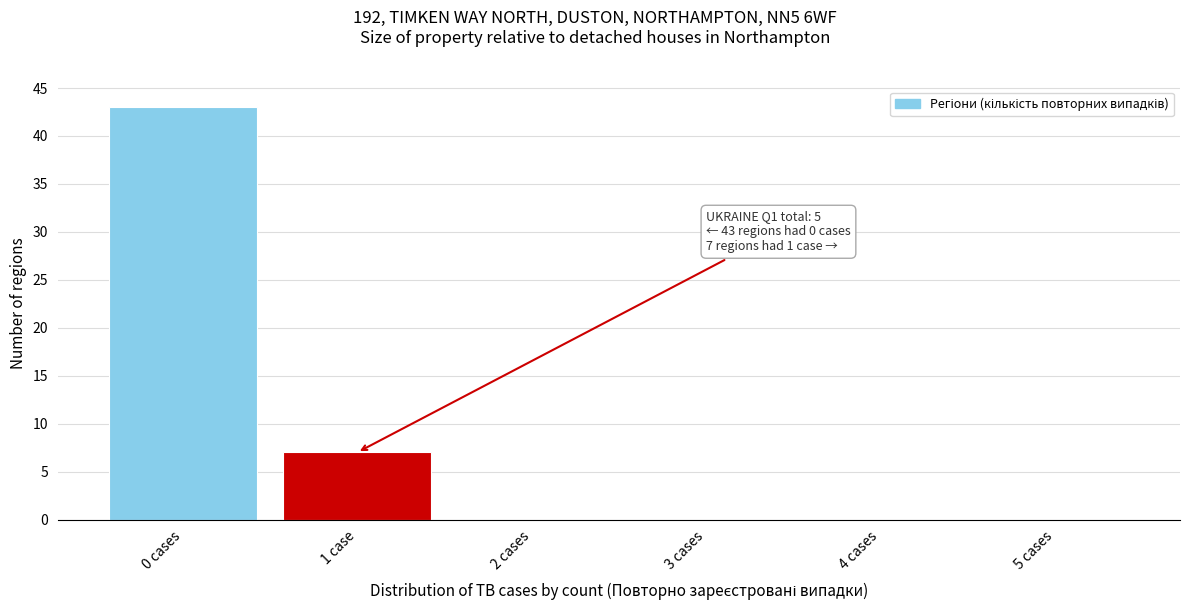

Reading right to left, what are all the values shown in this chart?

5 cases=0	4 cases=0	3 cases=0	2 cases=0	1 case=7	0 cases=43